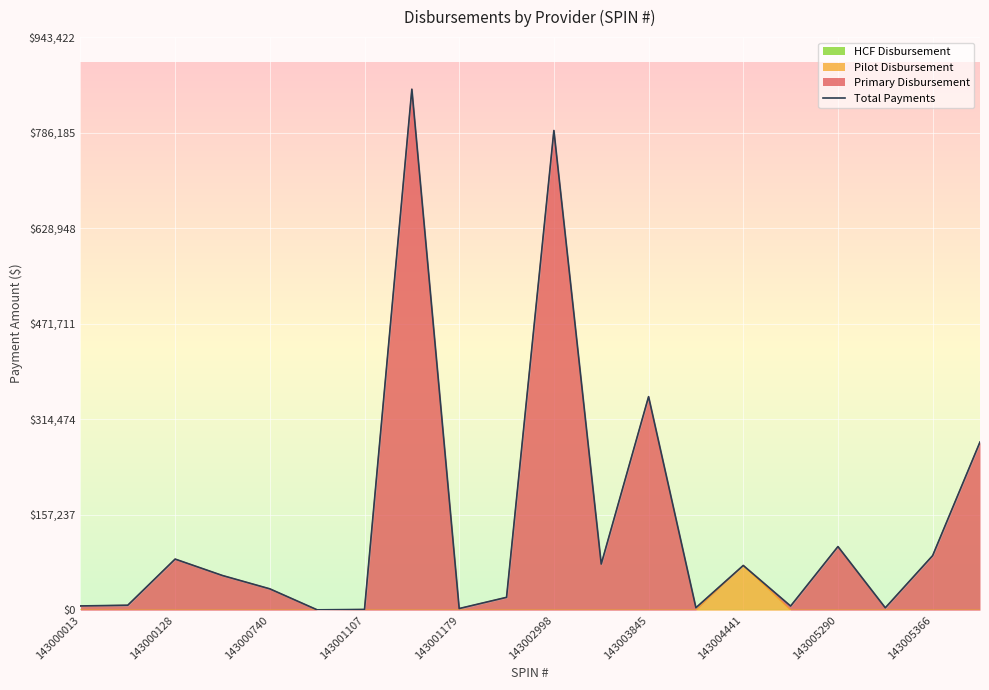

The value of Pilot Disbursement at 143000128 is 40224.9. True or false?

False